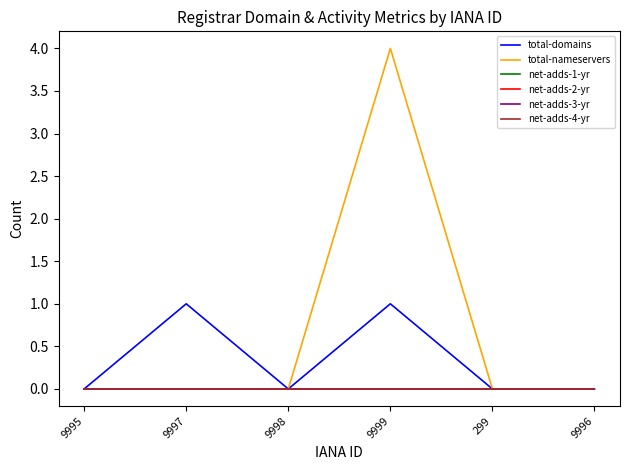

True or false: net-adds-3-yr has a value of 0 at 9996.

True